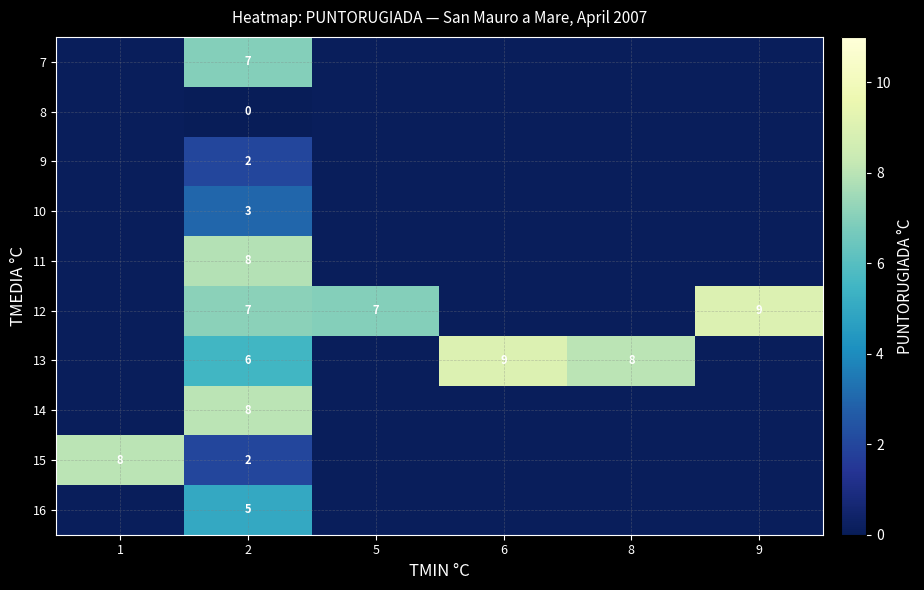

What is the total value across all series at 2?

48.0